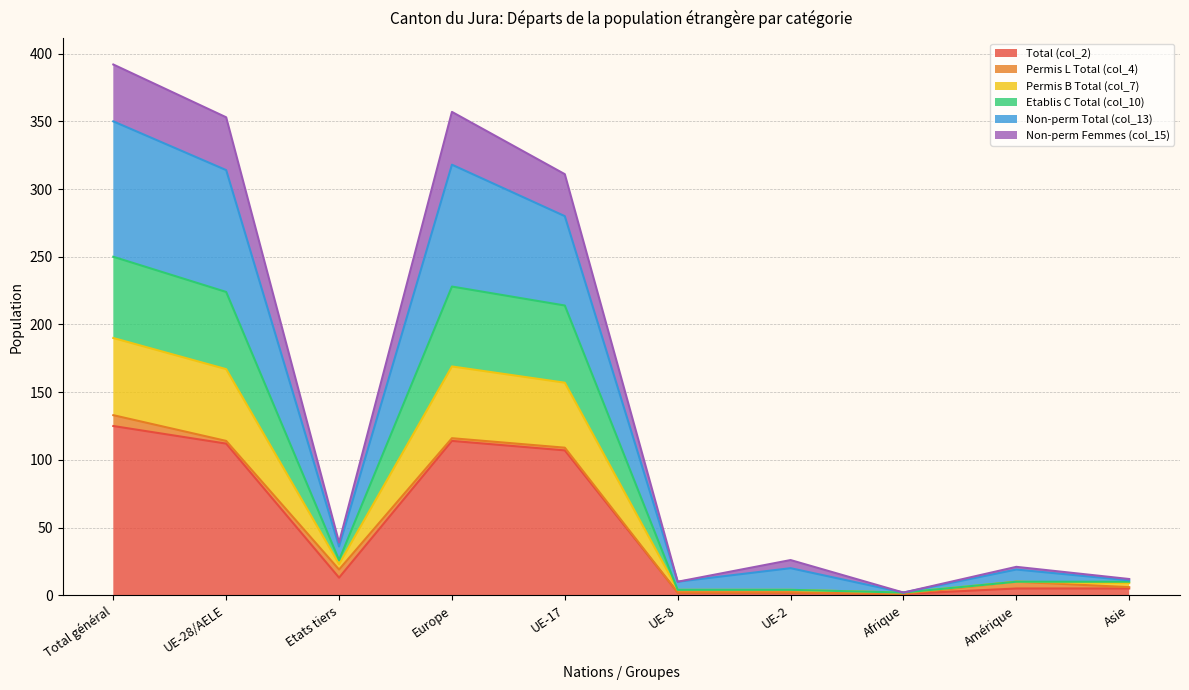

True or false: Non-perm Femmes (col_15) and Non-perm Total (col_13) intersect in this chart.

False